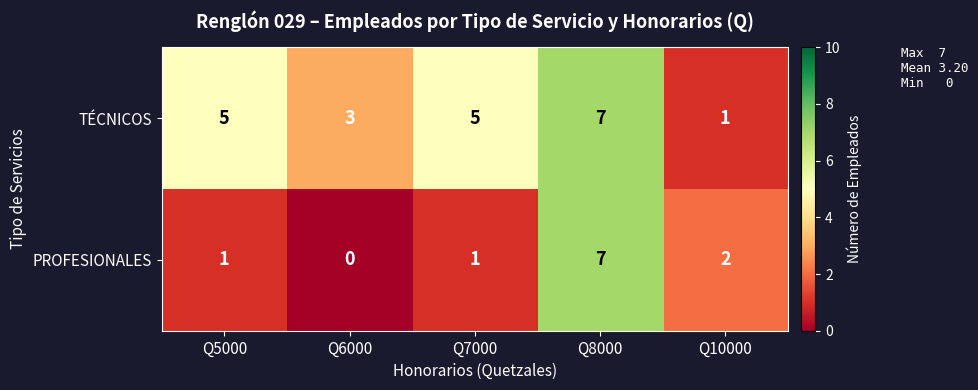

At how many categories does at least one series exceed 4?

3